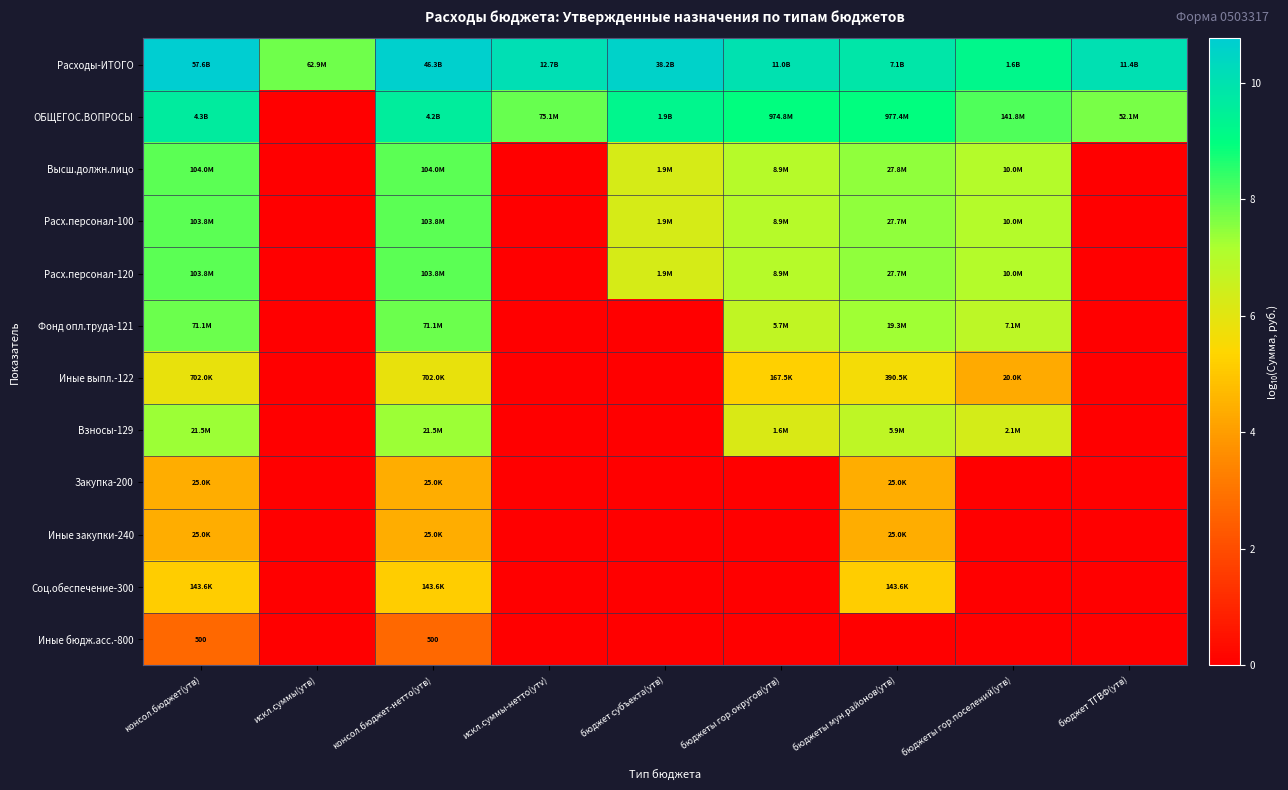

List the series in order of their peak value, lowest first.

Иные бюдж.асс.-800, Закупка-200, Иные закупки-240, Соц.обеспечение-300, Иные выпл.-122, Взносы-129, Фонд опл.труда-121, Расх.персонал-100, Расх.персонал-120, Высш.должн.лицо, ОБЩЕГОС.ВОПРОСЫ, Расходы-ИТОГО